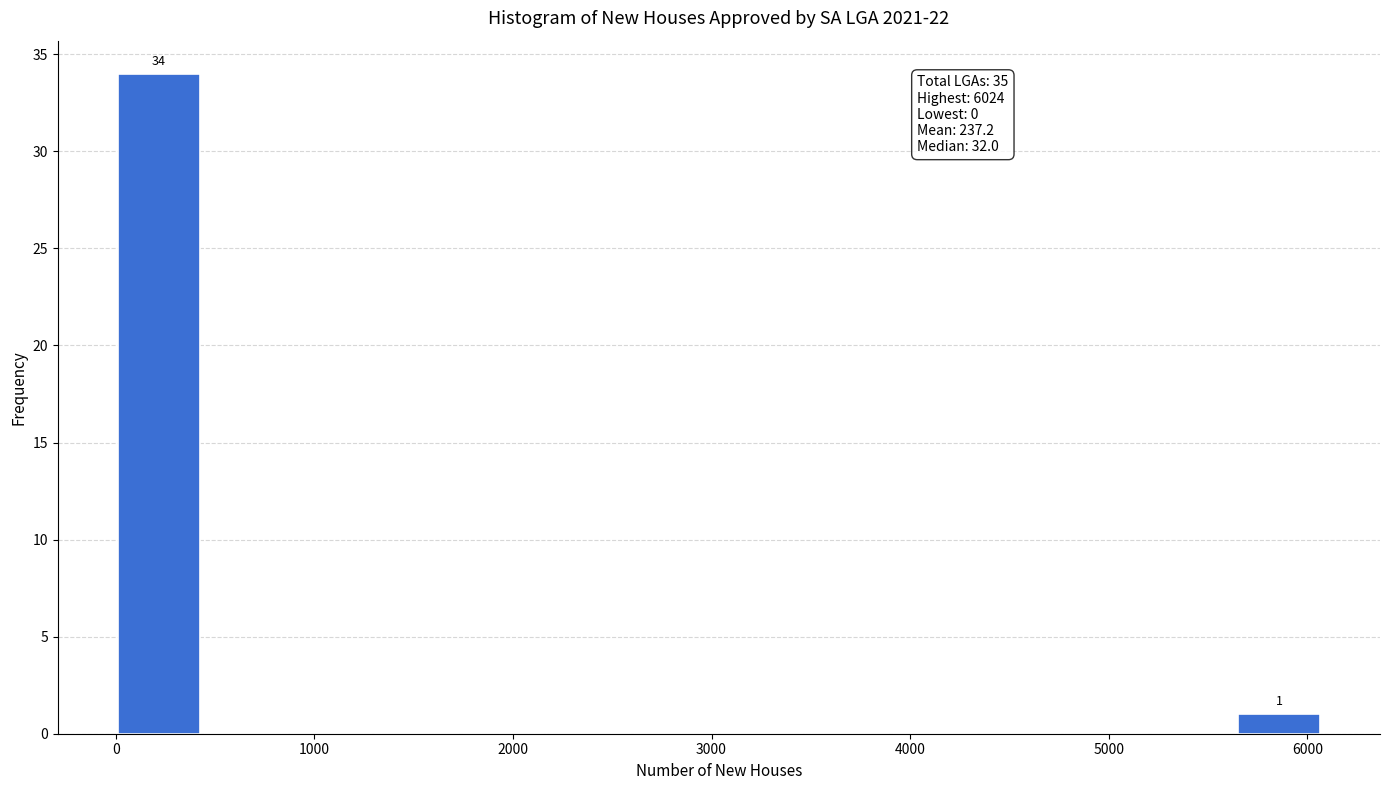

Which range on the x-axis has the tallest bar?

0 to 400